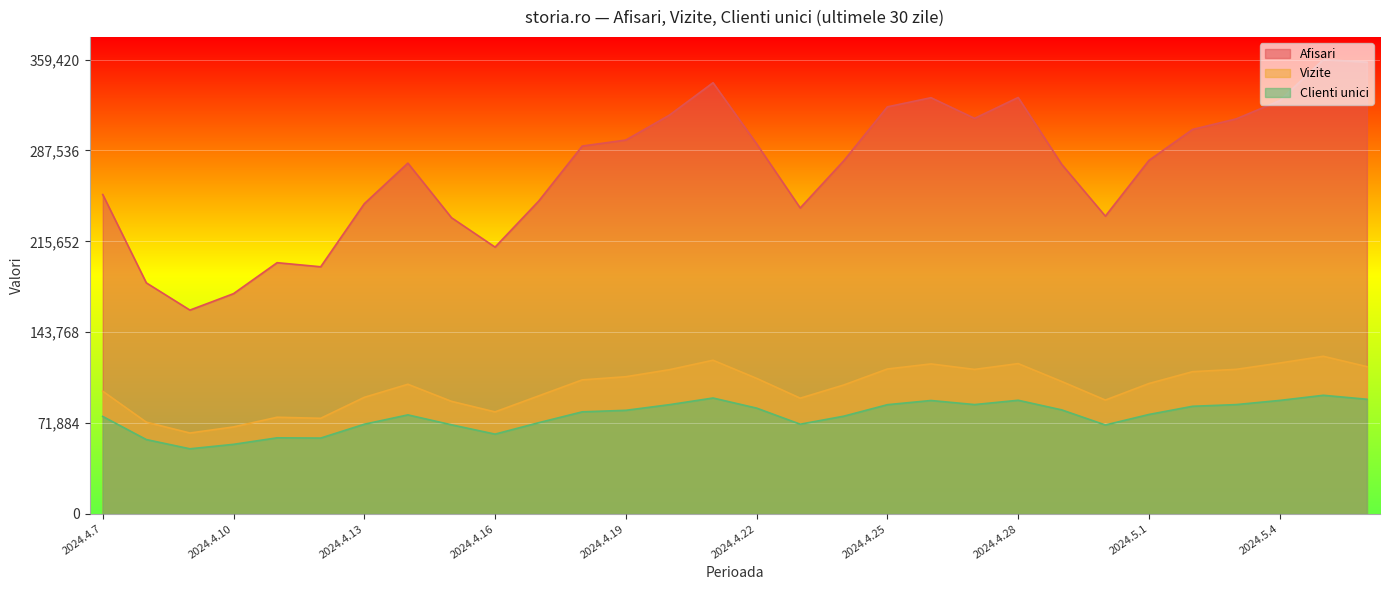

Between 2024.5.2 and 2024.5.6, which is larger?

2024.5.6